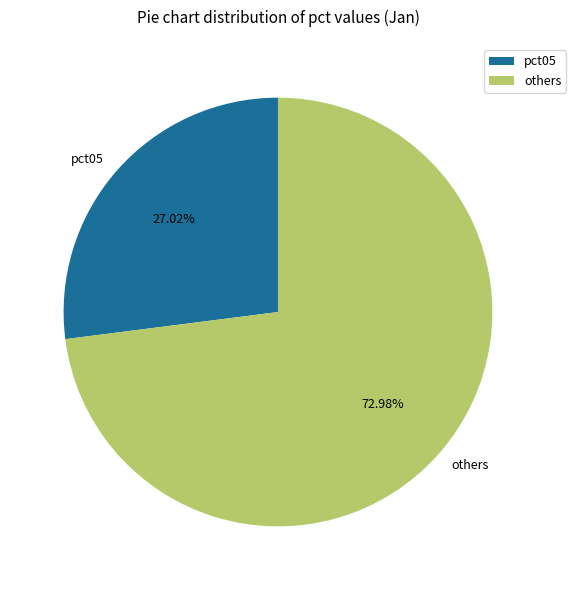

Combined, do others and pct05 account for over 50%?

Yes